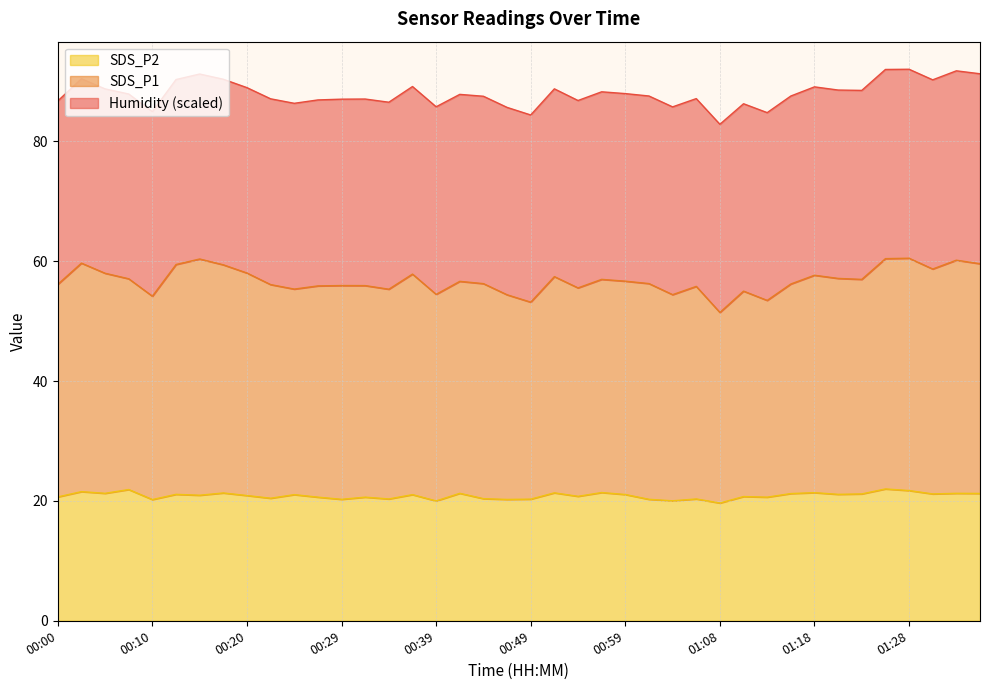

What is the highest value of the SDS_P2 series?

22.0